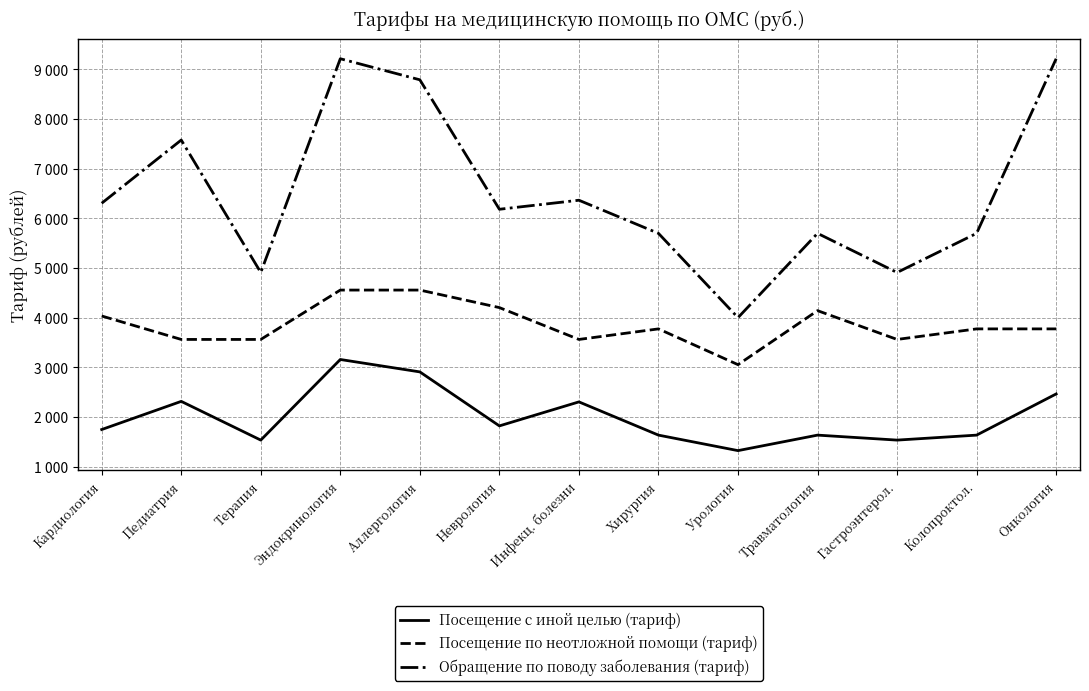

Rank the series by their average value, from lowest to highest.

Посещение с иной целью (тариф), Посещение по неотложной помощи (тариф), Обращение по поводу заболевания (тариф)